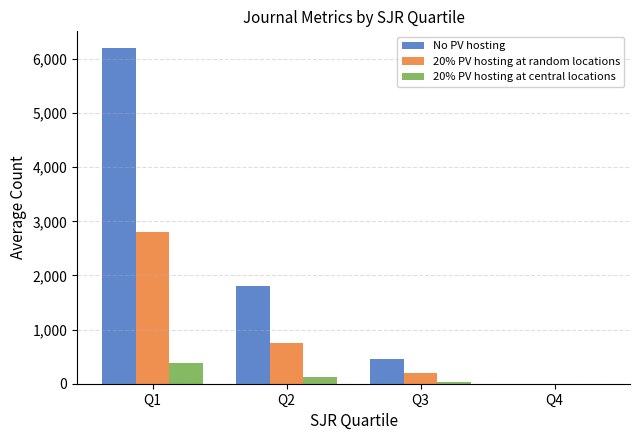

What is the sum of the No PV hosting values at Q1 and Q3?

6650